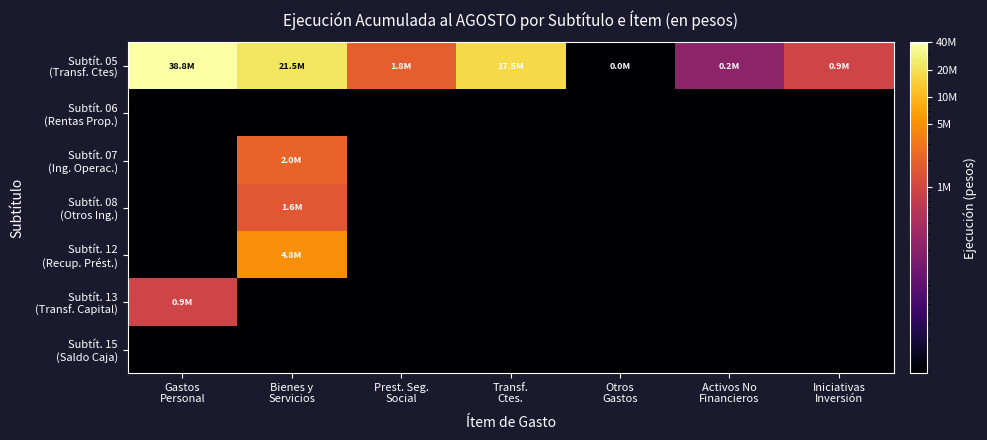

List the series in order of their peak value, lowest first.

Subtít. 06 (Rentas Prop.), Subtít. 15 (Saldo Caja), Subtít. 13 (Transf. Capital), Subtít. 08 (Otros Ing.), Subtít. 07 (Ing. Operac.), Subtít. 12 (Recup. Prést.), Subtít. 05 (Transf. Ctes)